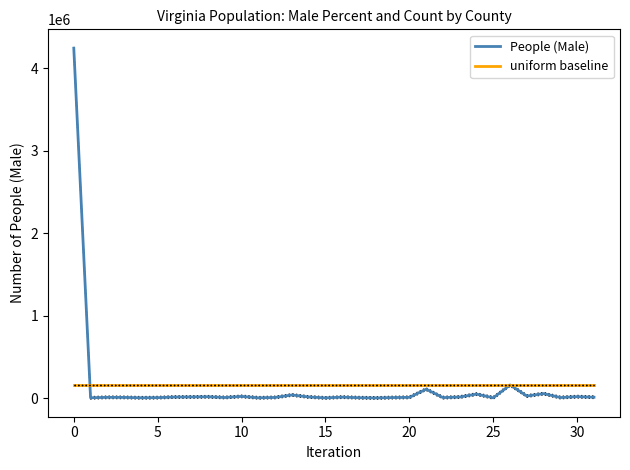

What is the maximum value shown in the chart?

4245281.0